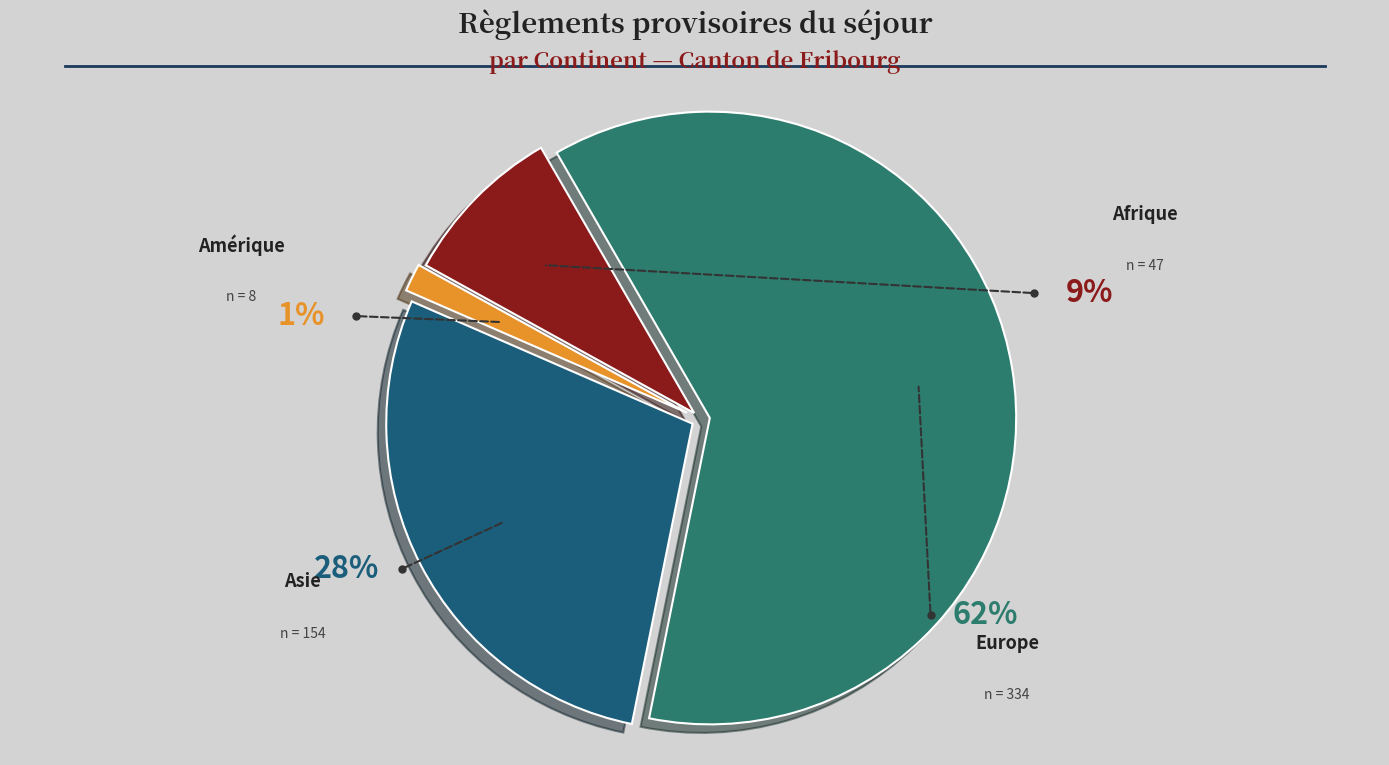

True or false: Afrique accounts for 9% of the total.

True